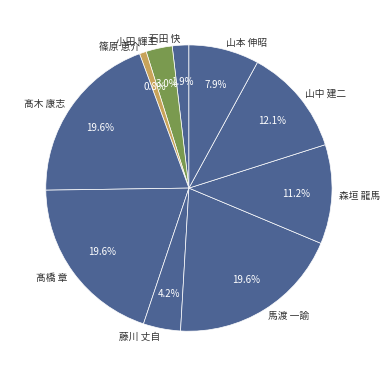

To the nearest percent, what is the combined percentage of 髙木 康志 and 篠原 恵介?

20%